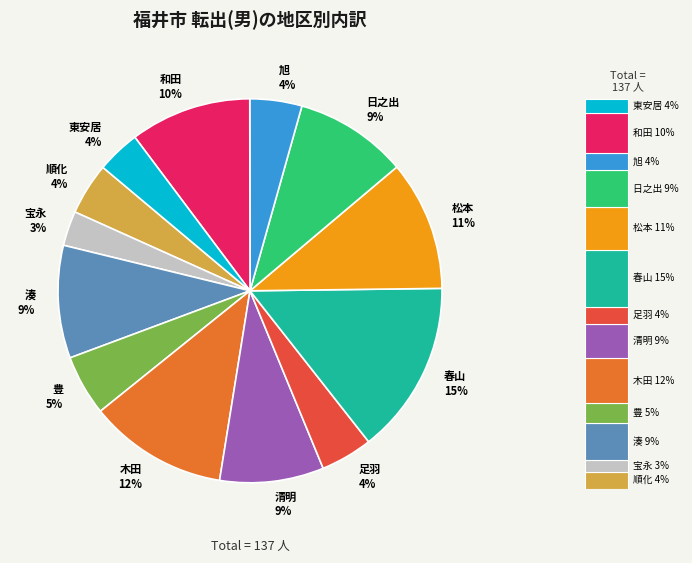

What is the change in value from 順化 to 宝永?

-2